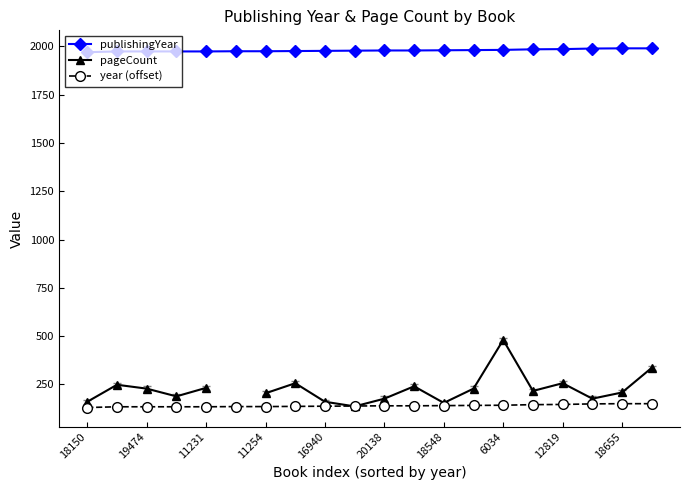

What is the average value of the publishingYear series?

1979